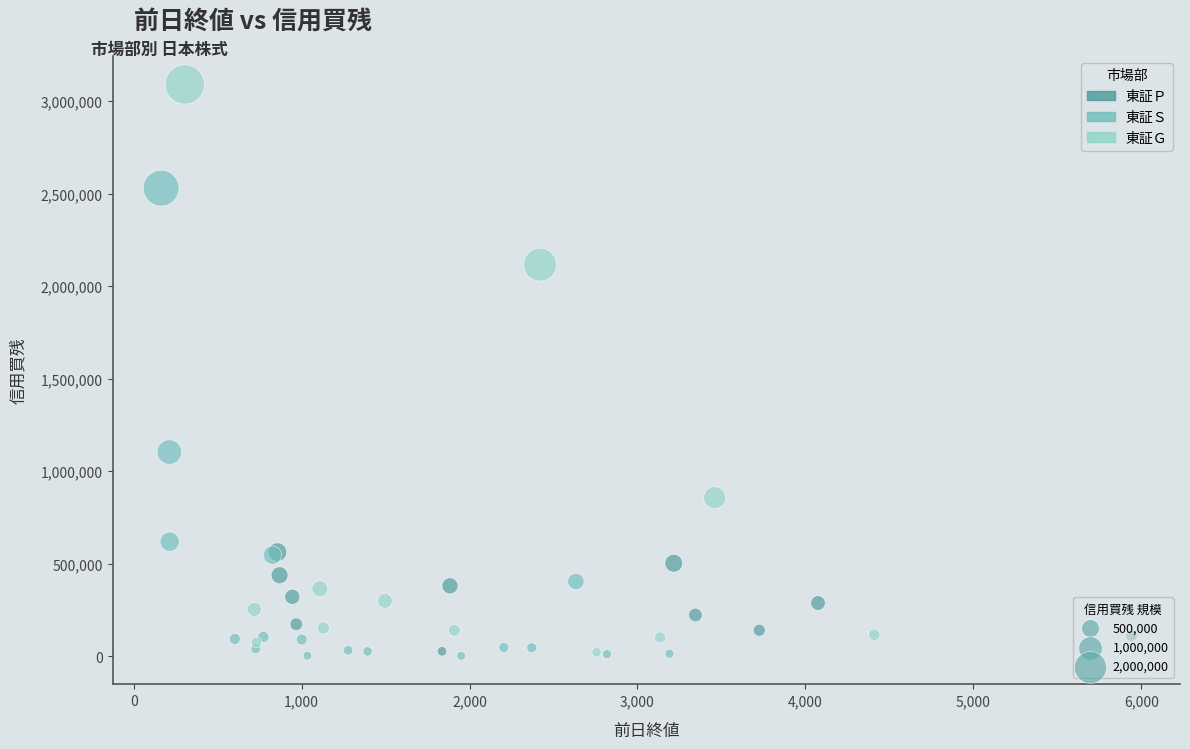

Which series has the widest spread of Y values?

東証Ｇ